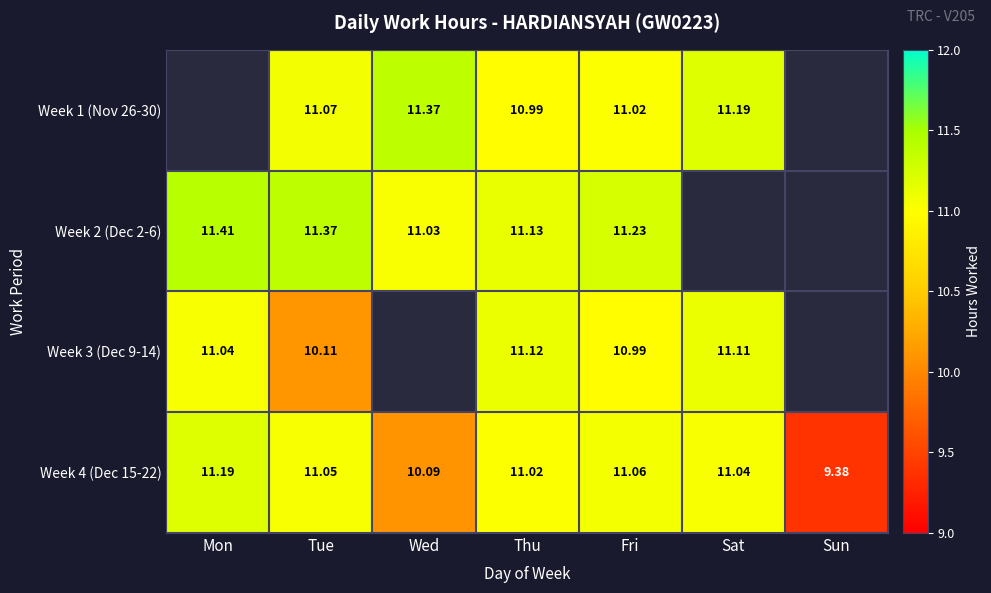

At which label does Week 4 (Dec 15-22) first exceed 11?

Mon